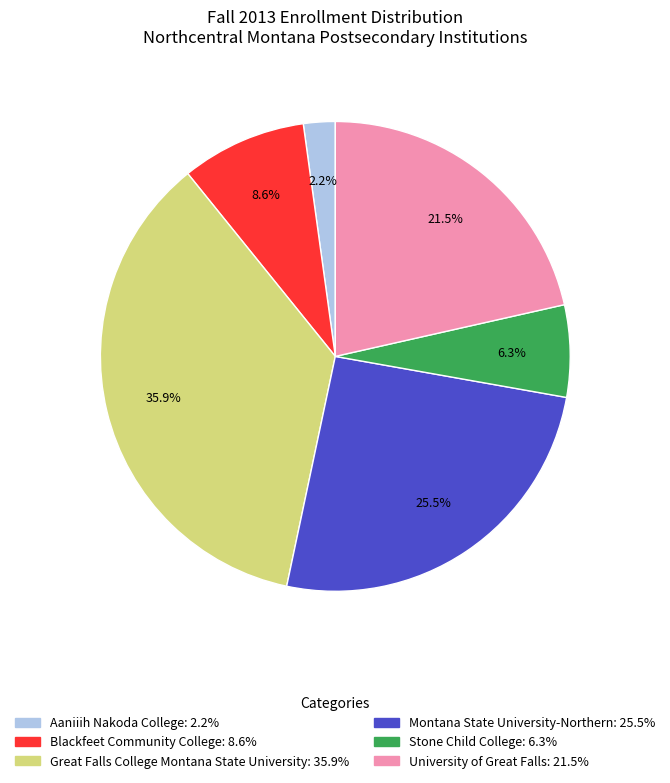

What is the largest slice in the pie chart?

Great Falls College Montana State University